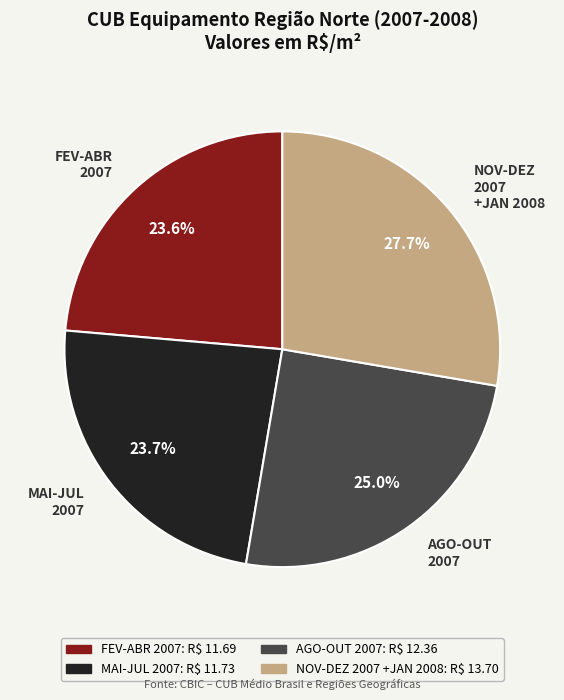

Combined, what portion of the pie is NOV-DEZ 2007 +JAN 2008 and FEV-ABR 2007?

51.3%